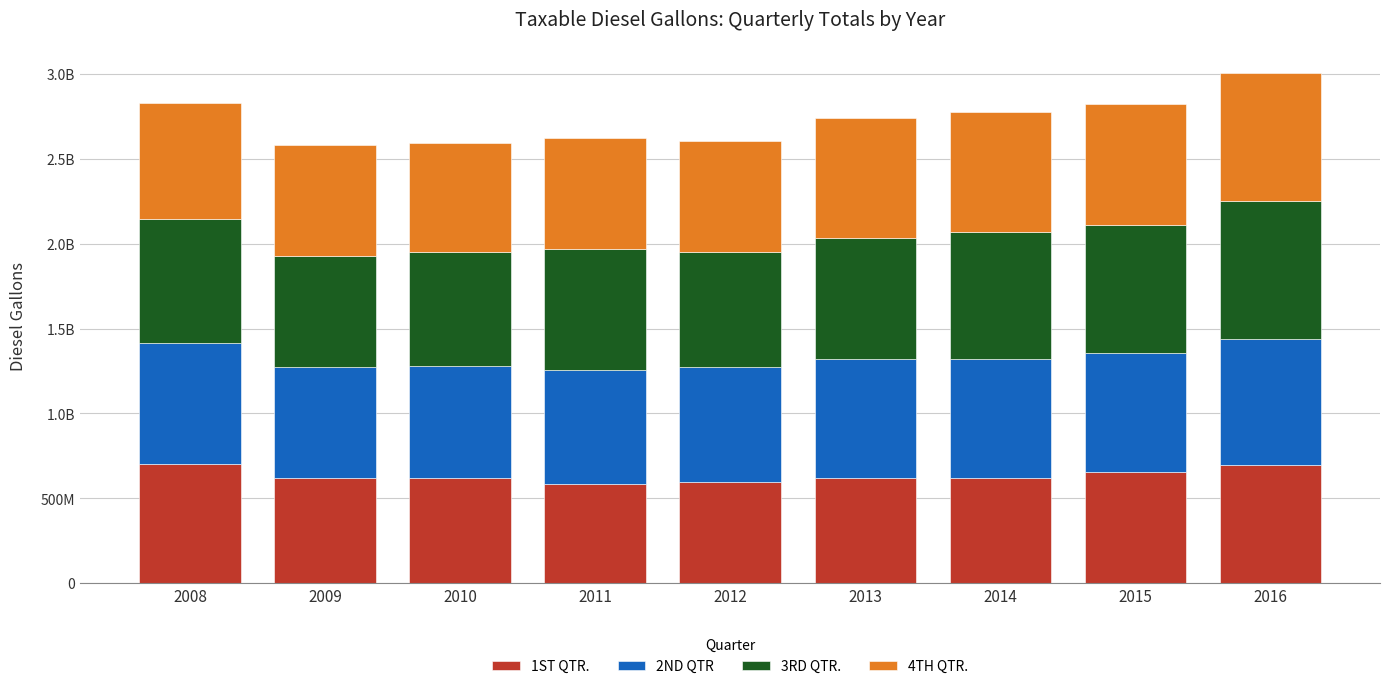

What is the value of the 1ST QTR. bar at the 5th from the left?

596506442